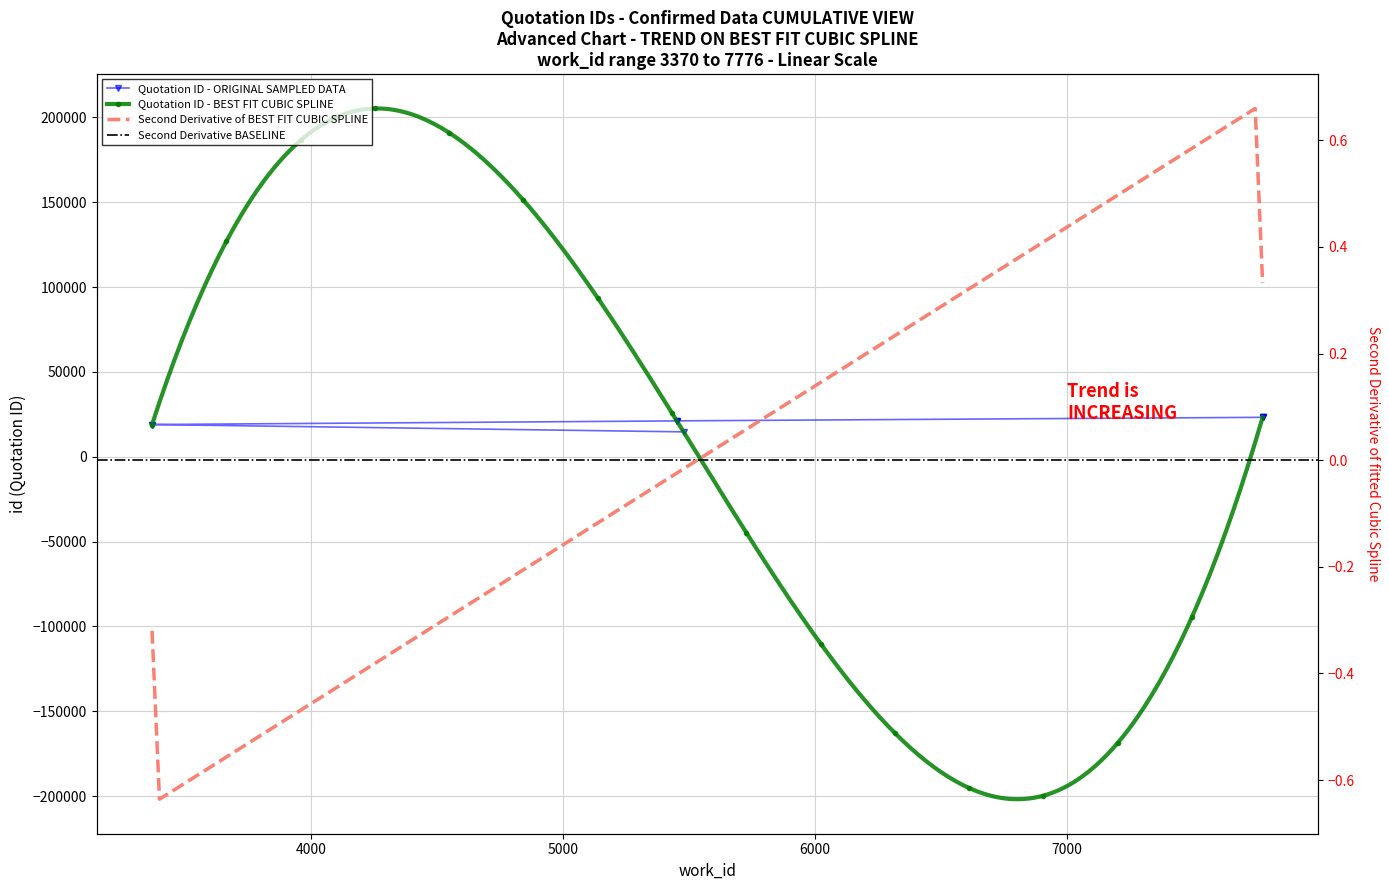

Which has a higher value, 7776 or 7776?

7776